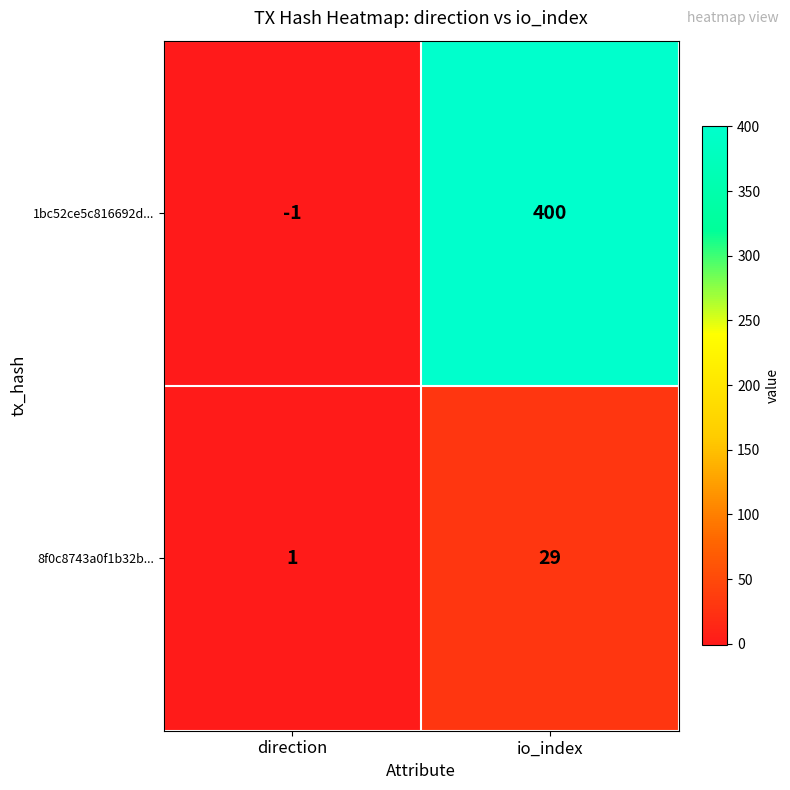

List the series in order of their overall mean, lowest first.

8f0c8743a0f1b32b..., 1bc52ce5c816692d...